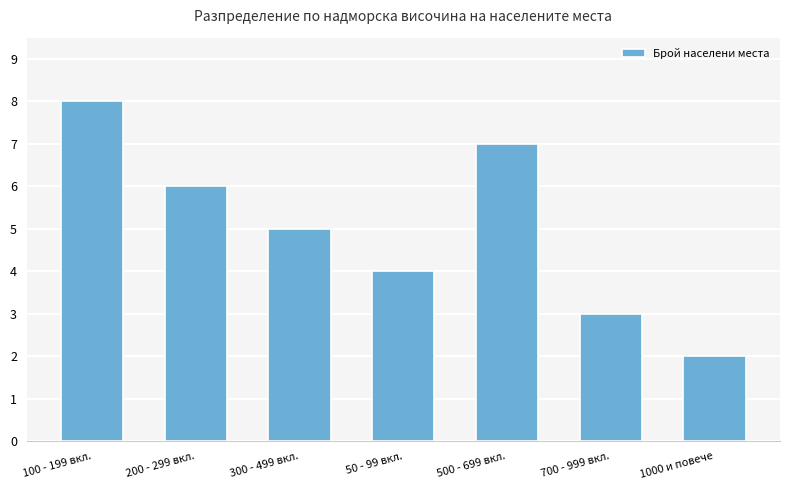

How many bars are there in total?

7